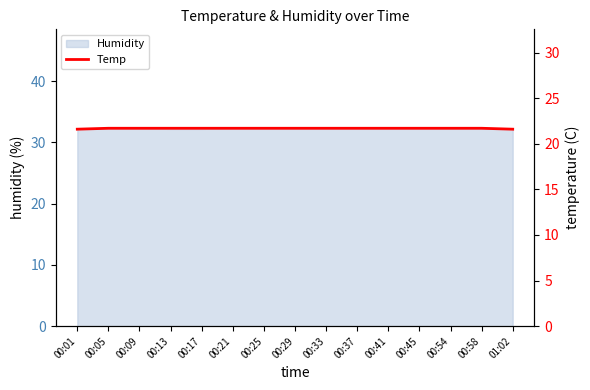

What is the greatest value displayed?

21.7